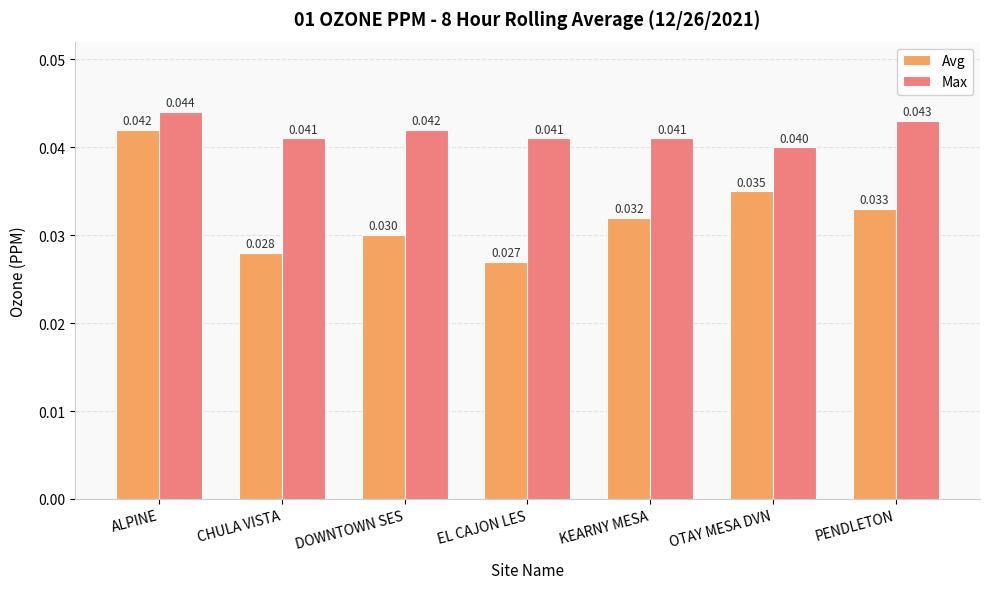

Does the chart contain stacked bars?

No